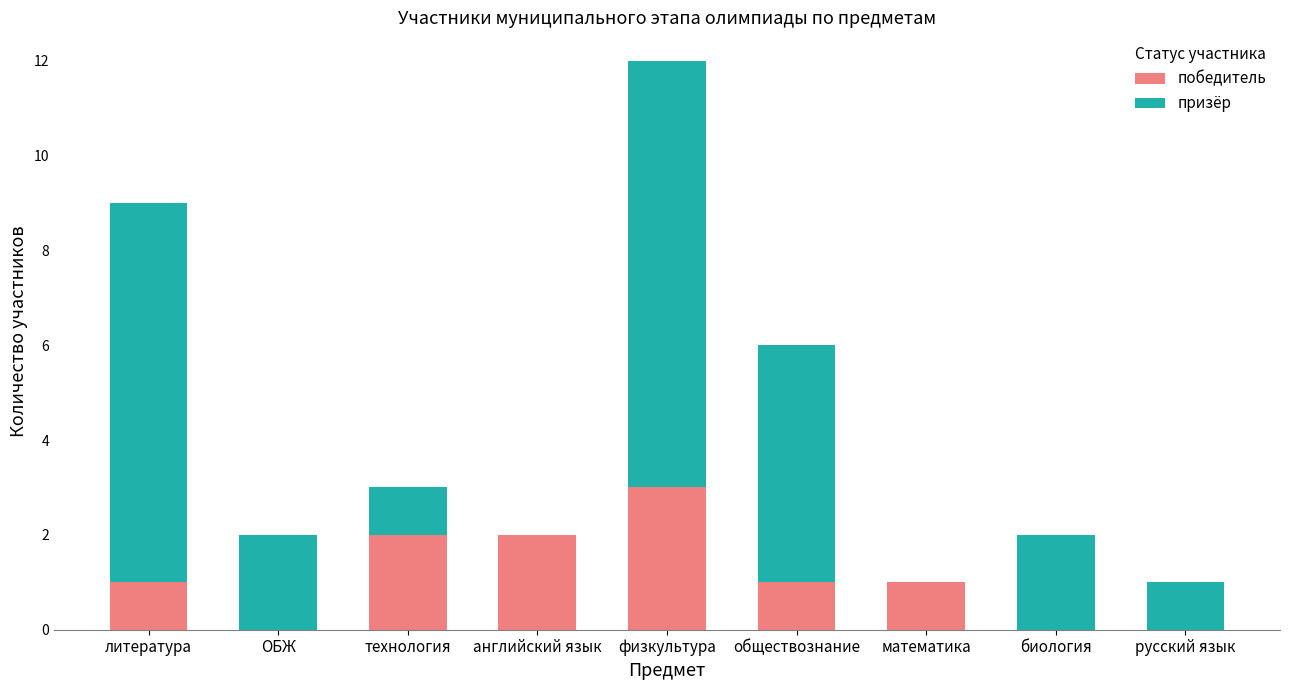

What is the sum of all победитель values?

10